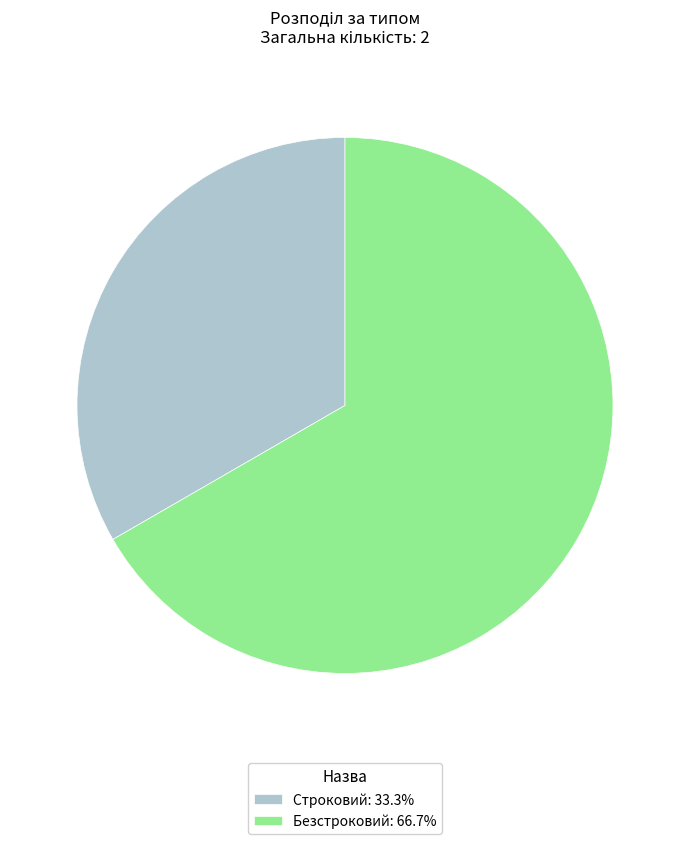

Combined, do Строковий: 33.3% and Безстроковий: 66.7% account for over 50%?

Yes